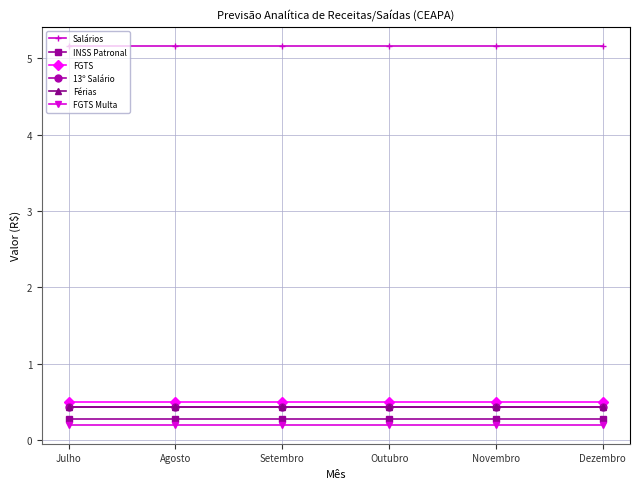

Is it true that 13º Salário equals 0.4 at Outubro?

True